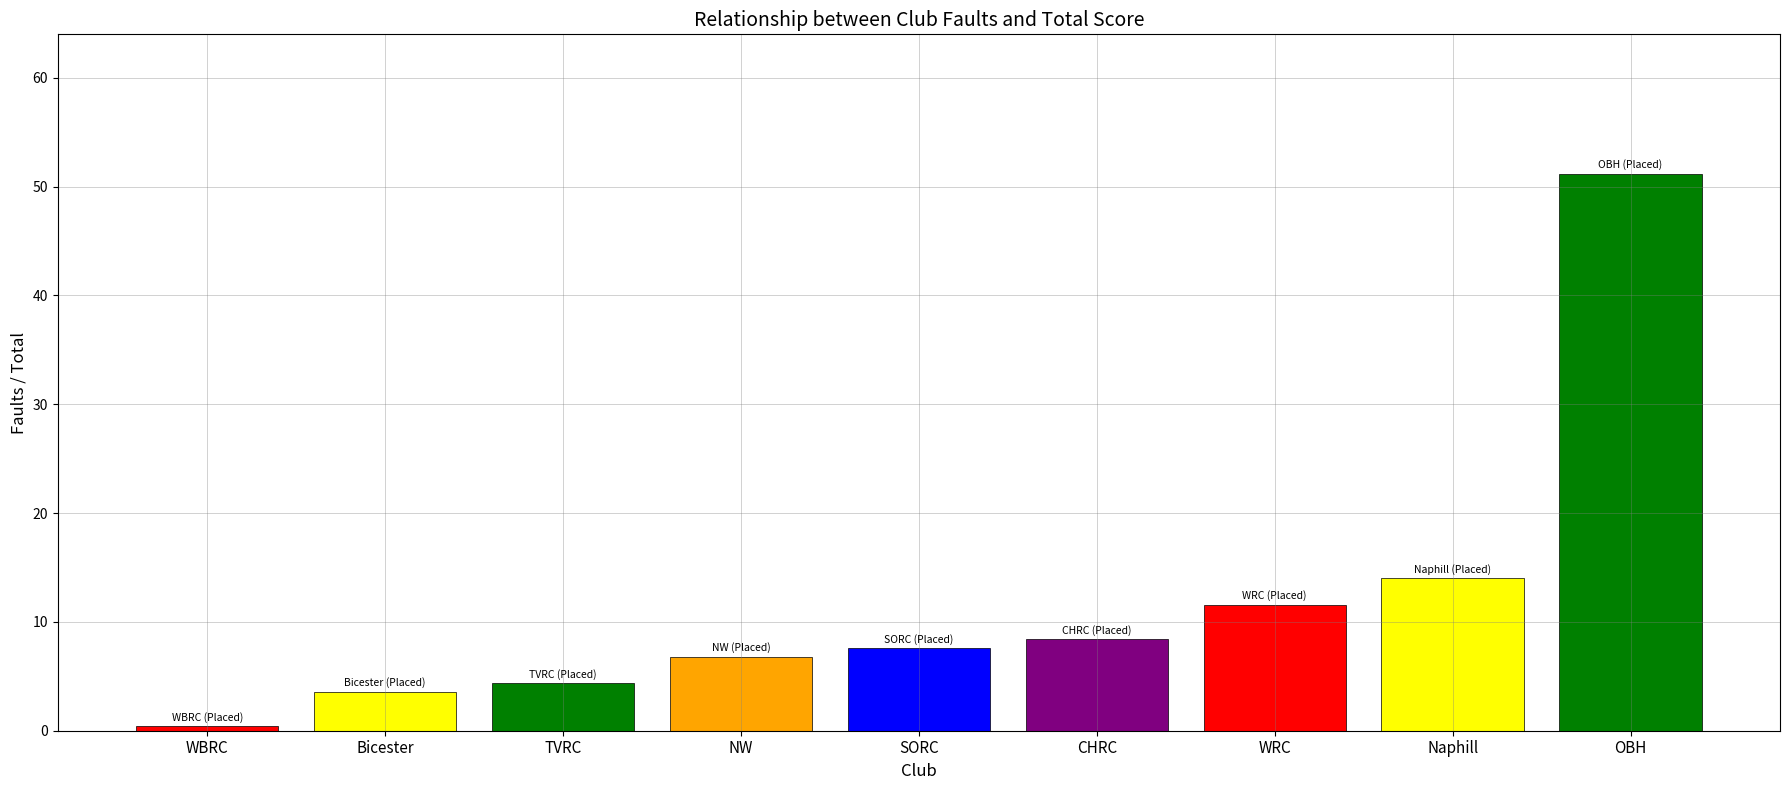

What is the label of the 7th bar from the right?

TVRC